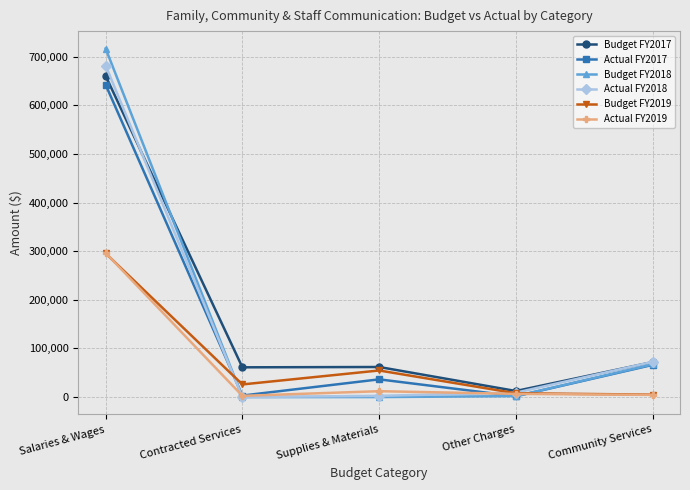

What is the value of the Actual FY2017 point at the 1st from the left?

642573.5